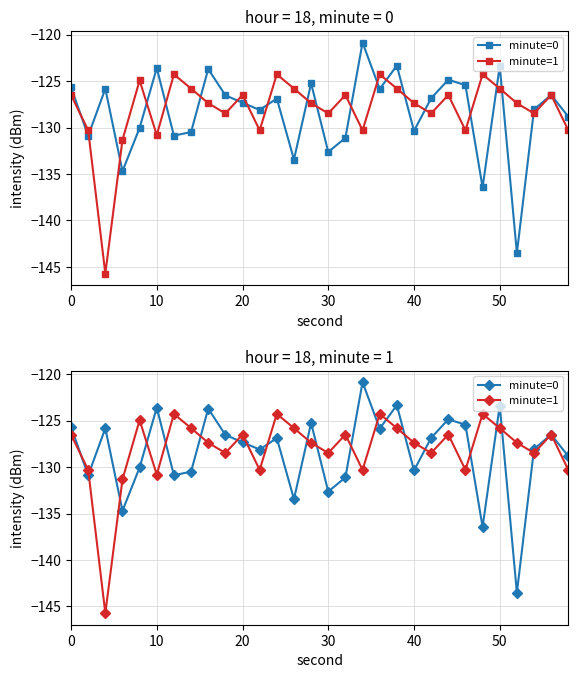

In minute=1, how many points are lower than both neighbors (excluding endpoints)?

9